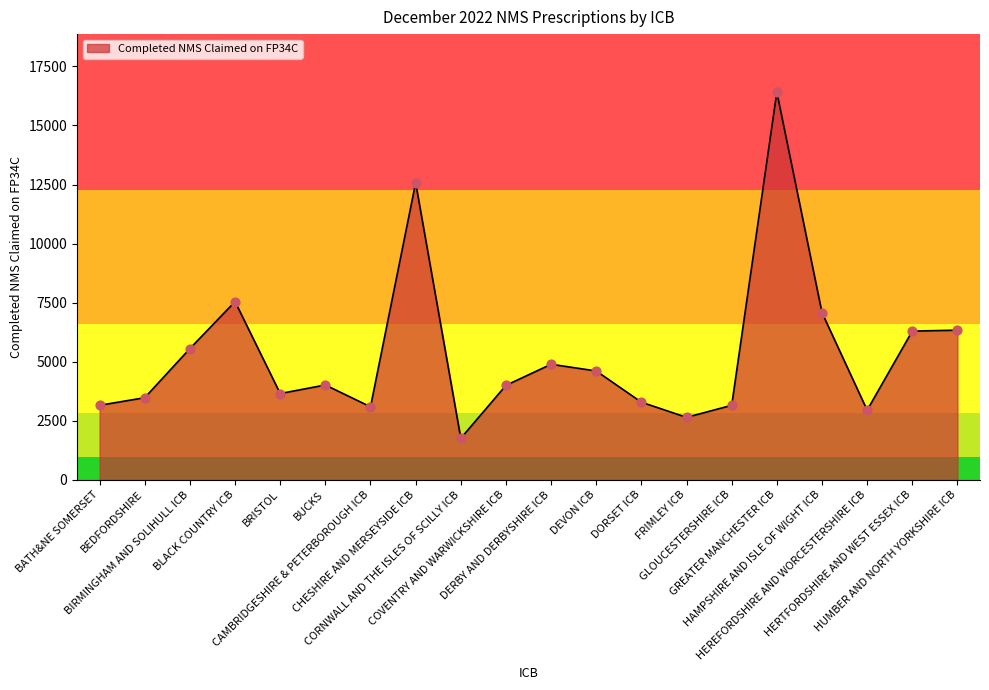

Between GLOUCESTERSHIRE ICB and HUMBER AND NORTH YORKSHIRE ICB, which is larger?

HUMBER AND NORTH YORKSHIRE ICB